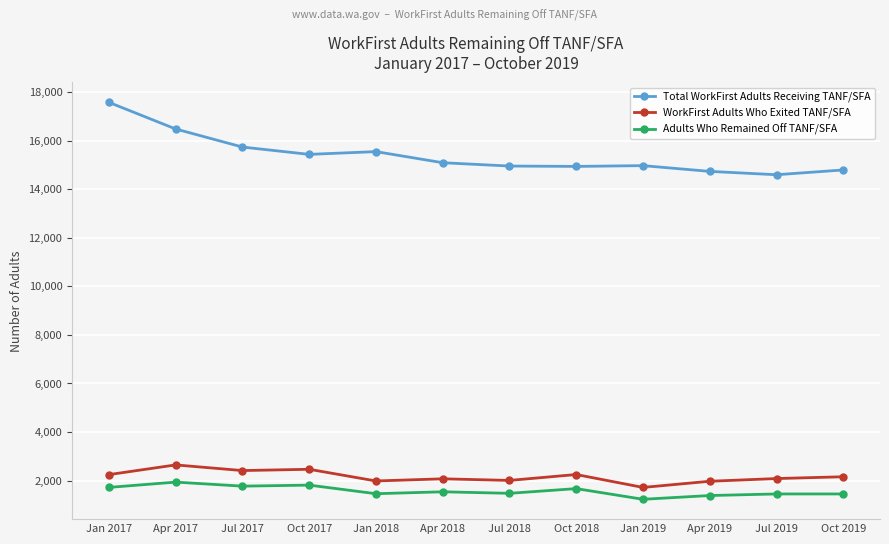

What is the difference between the second highest and second lowest values in the WorkFirst Adults Who Exited TANF/SFA series?

494